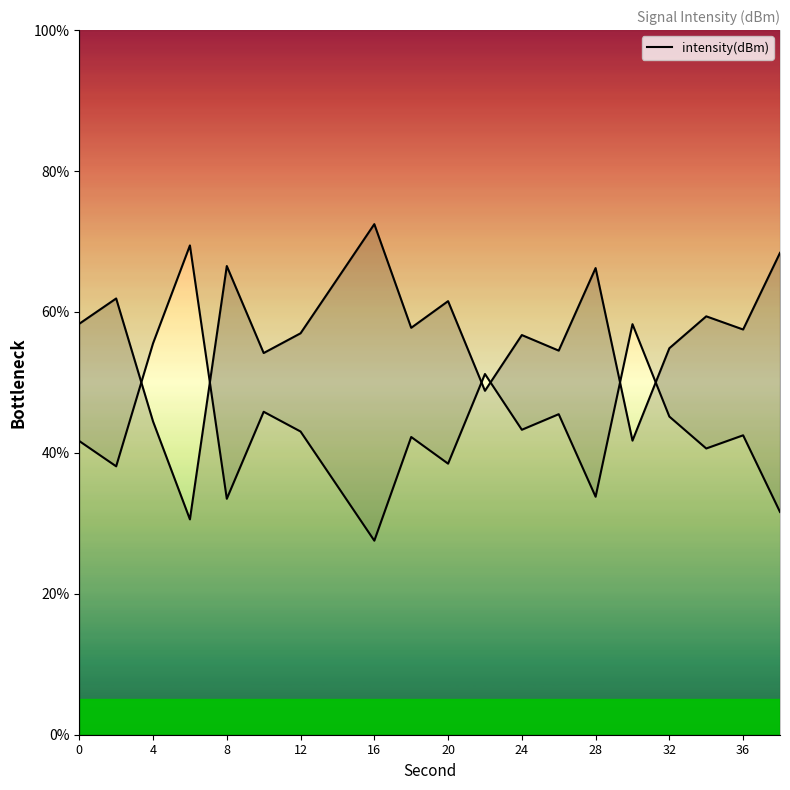

What is the value of the 12th point from the left?

48.8